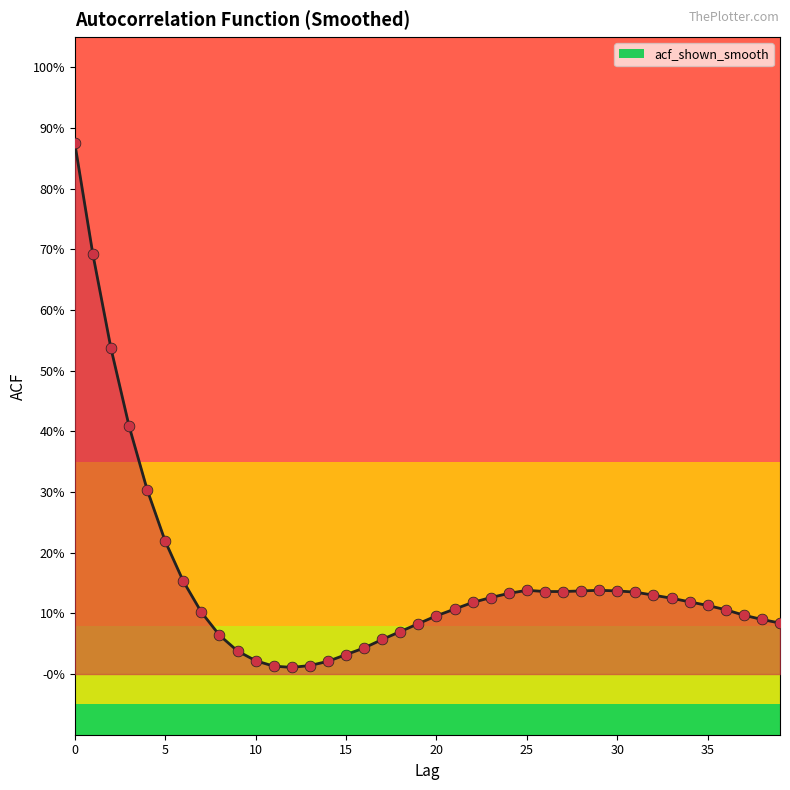

Does the chart have visible grid lines?

No